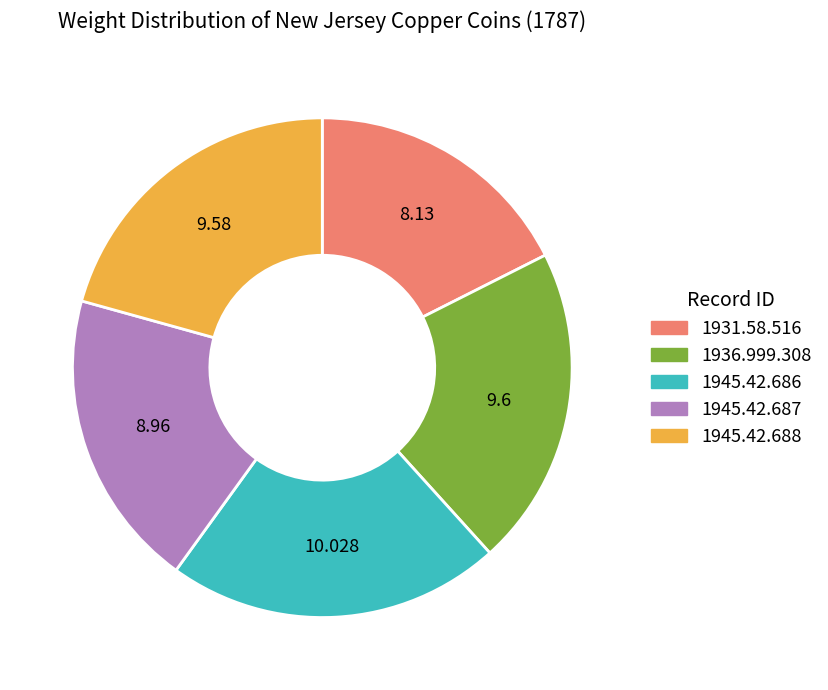

Is there any slice that represents more than half of the pie?

No